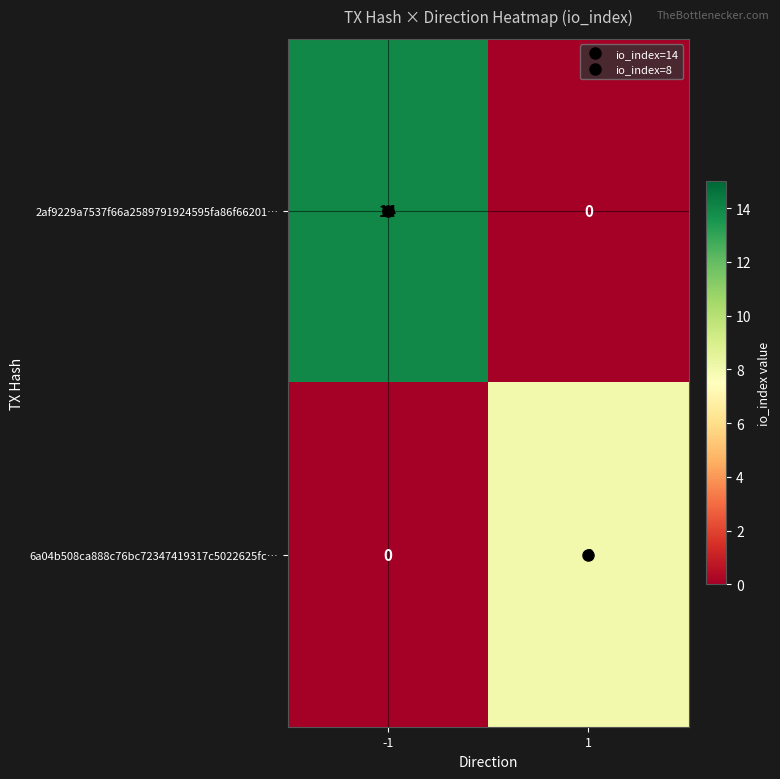

What is the average value of the 2af9229a7537f66a2589791924595fa86f66201… series?

7